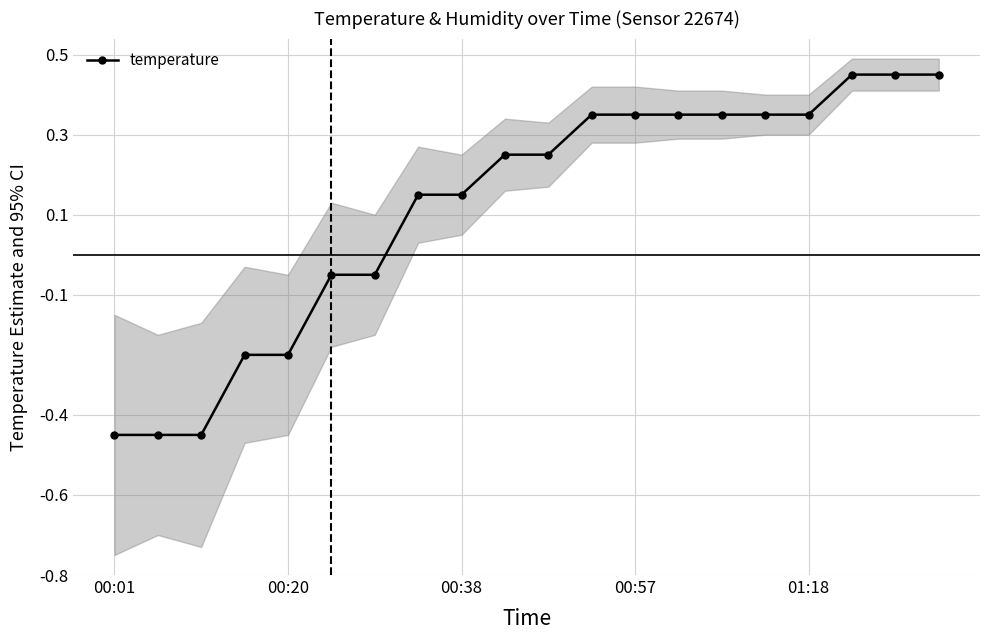

Reading right to left, transcribe all the data shown in this chart.

0.5	0.5	0.5	0.3	0.3	0.3	0.3	0.3	0.3	0.3	0.3	0.2	0.2	-0.0	-0.0	-0.2	-0.2	-0.5	-0.5	-0.5